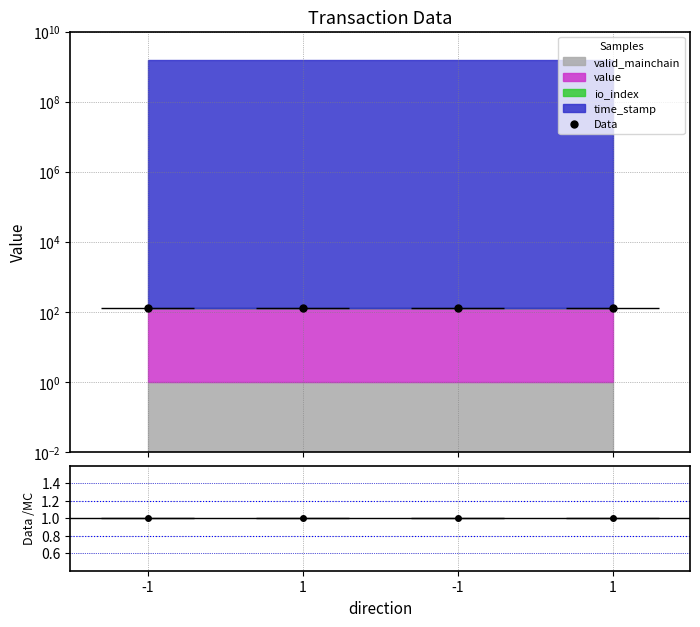

At which category is the sum across all series the highest?

-1